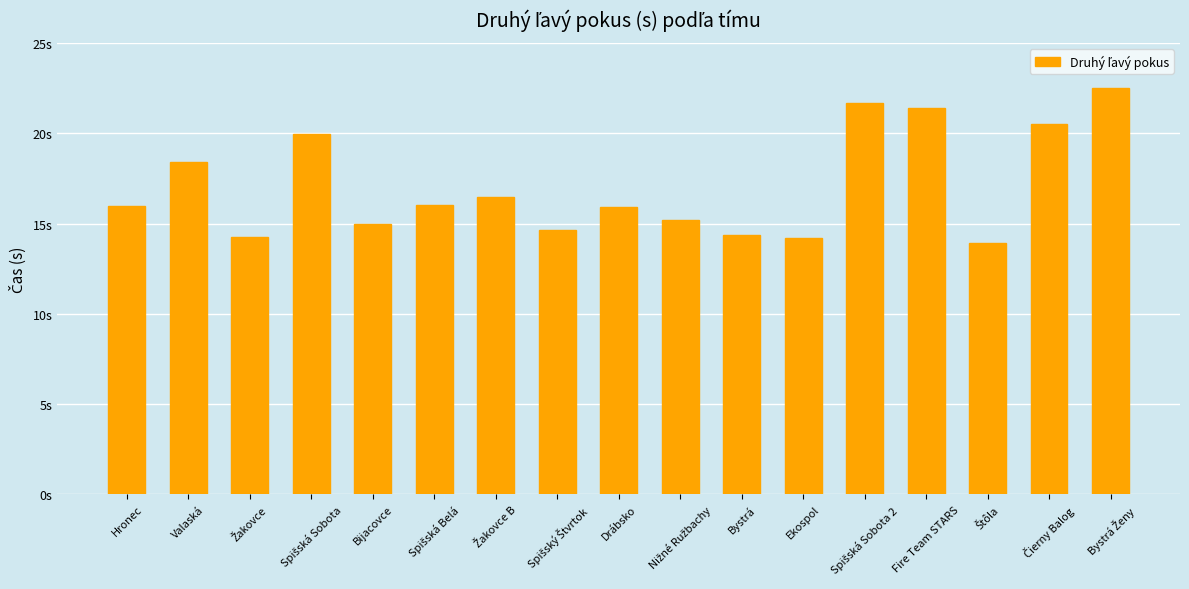

Are the bars horizontal?

No